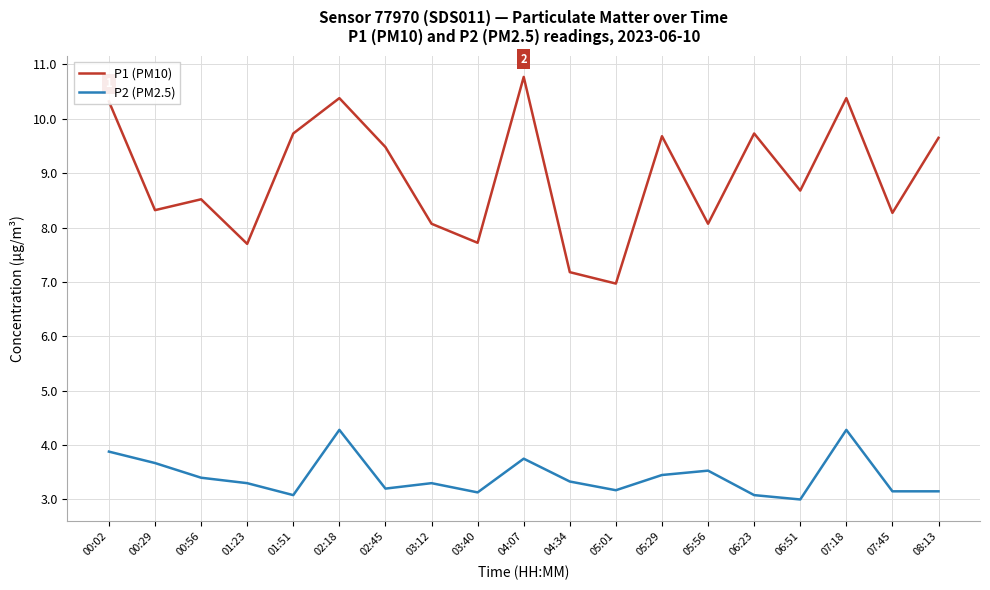

List the series in order of their peak value, highest first.

P1 (PM10), P2 (PM2.5)